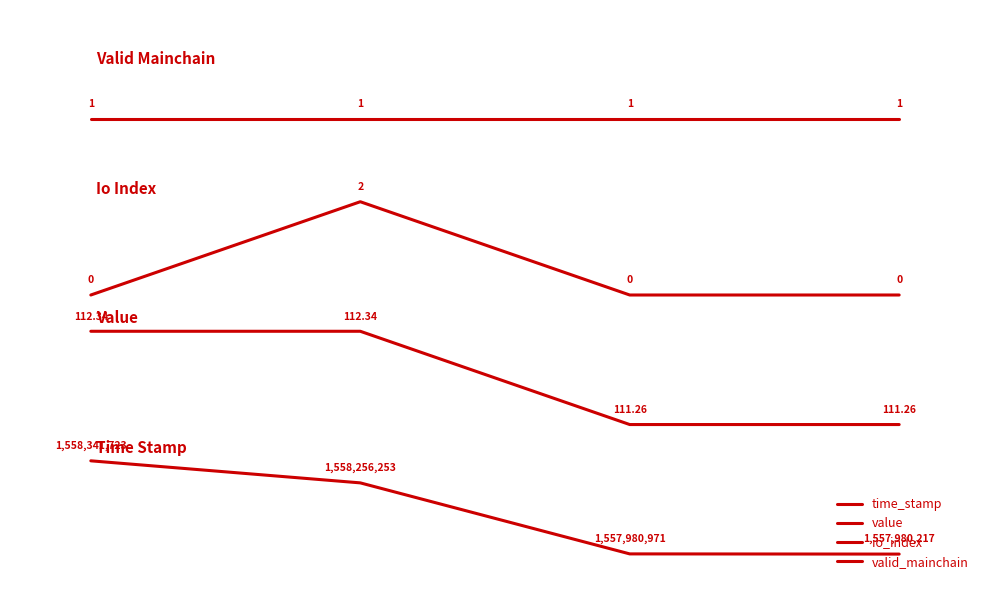

Is this an area chart (filled region under the line)?

No